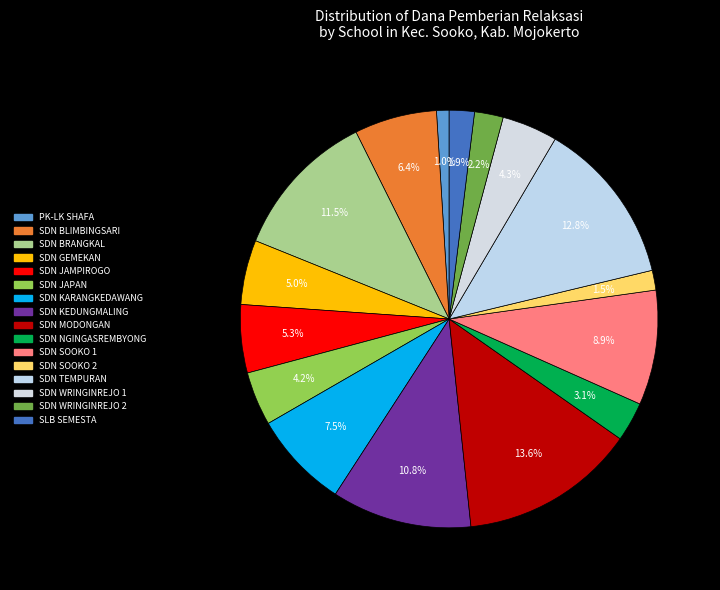

Is it true that SDN GEMEKAN is 1% of the pie?

False